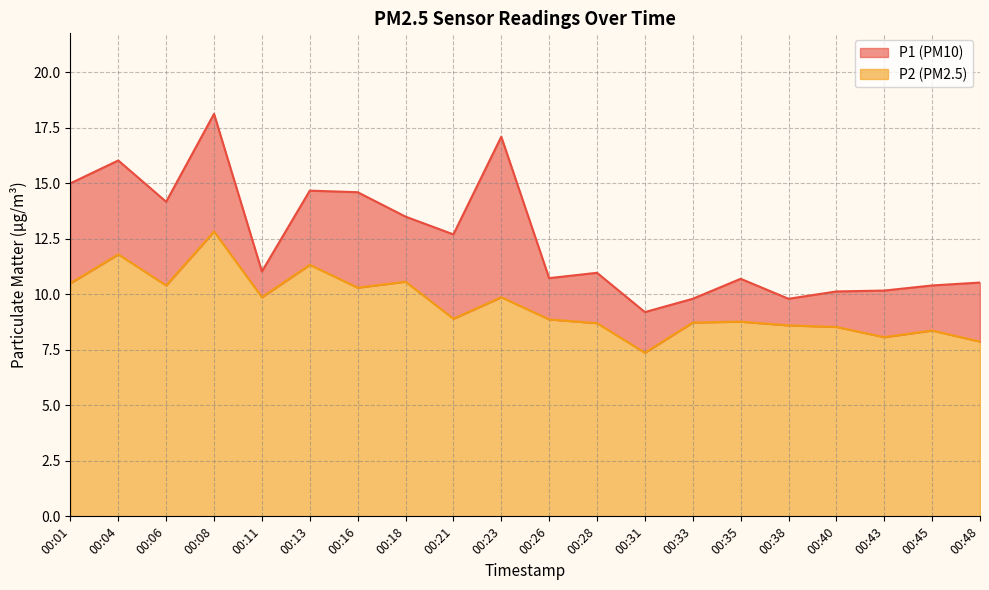

What is the total value across all series at 00:08?

31.0